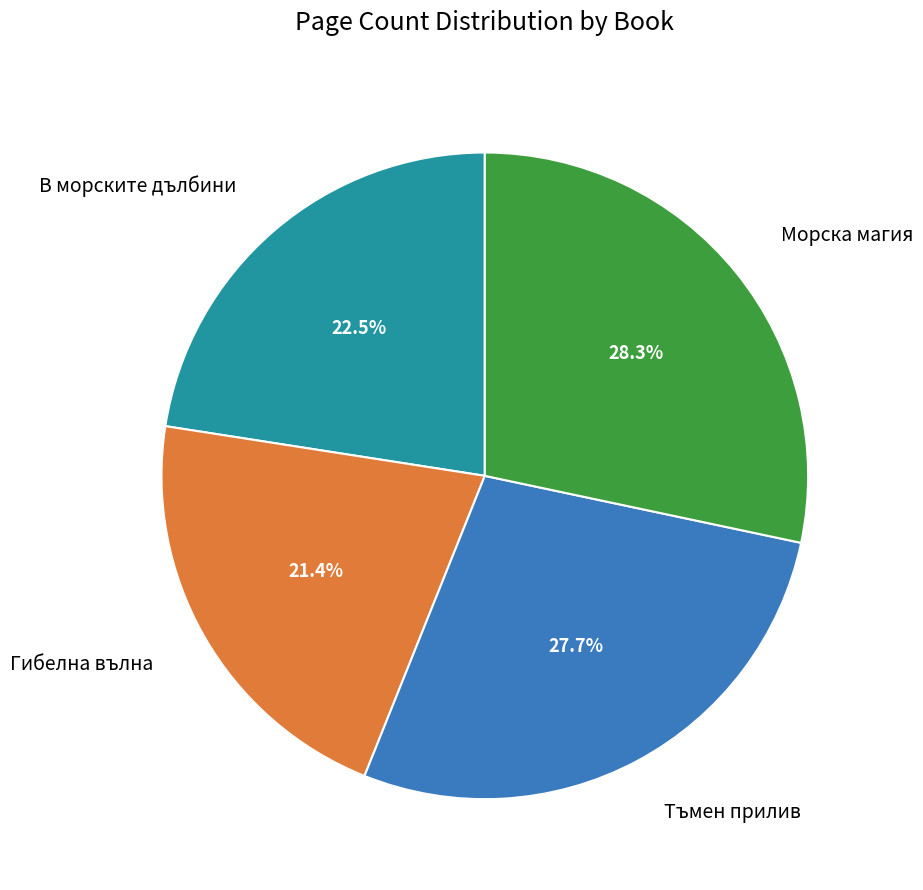

Rank the categories by value from highest to lowest.

Морска магия, Тъмен прилив, В морските дълбини, Гибелна вълна